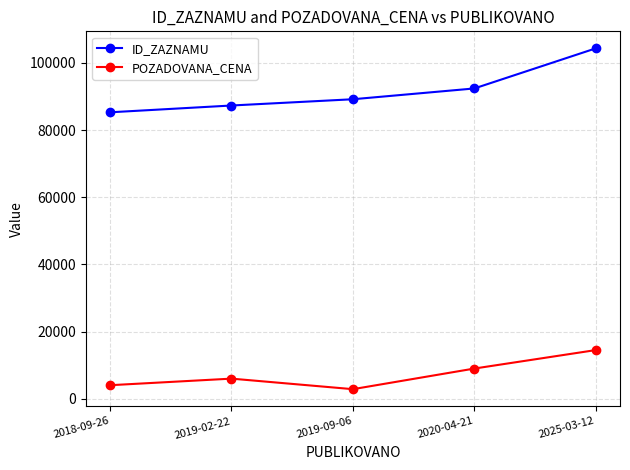

The value of ID_ZAZNAMU at 2018-09-26 is 56498. True or false?

False